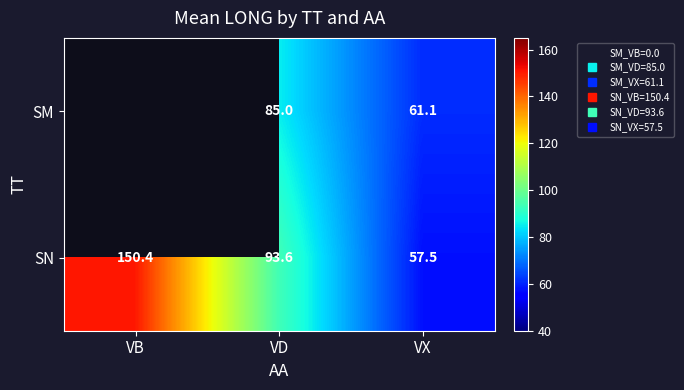

At which category is the sum across all series the highest?

VD